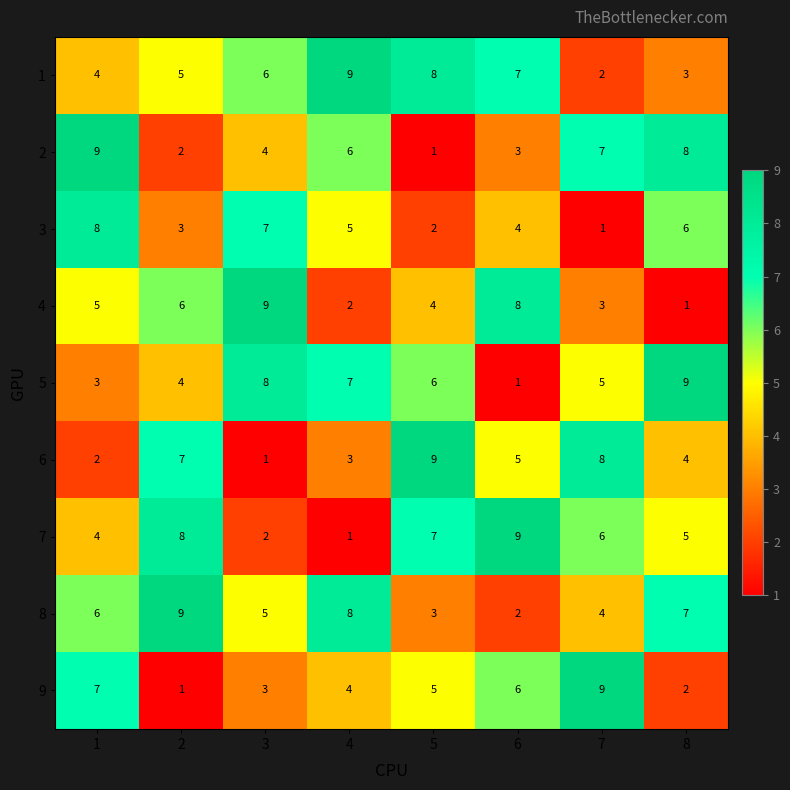

Between 3 and 8, which series saw the biggest shift?

4